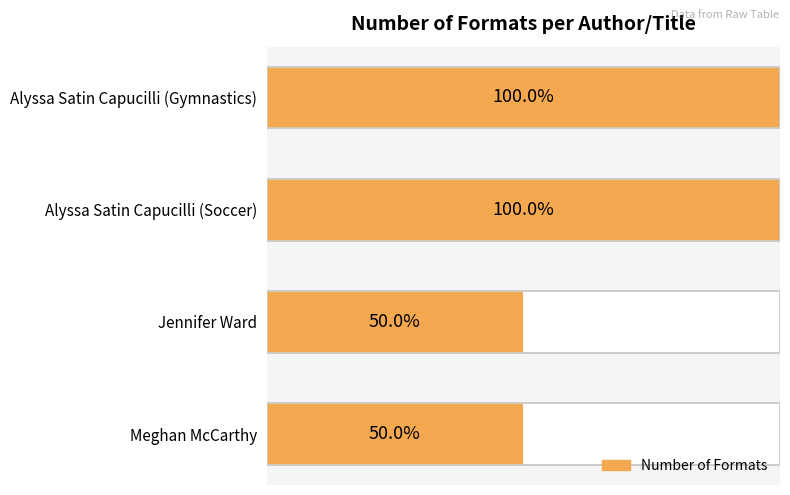

Are the bars horizontal?

Yes